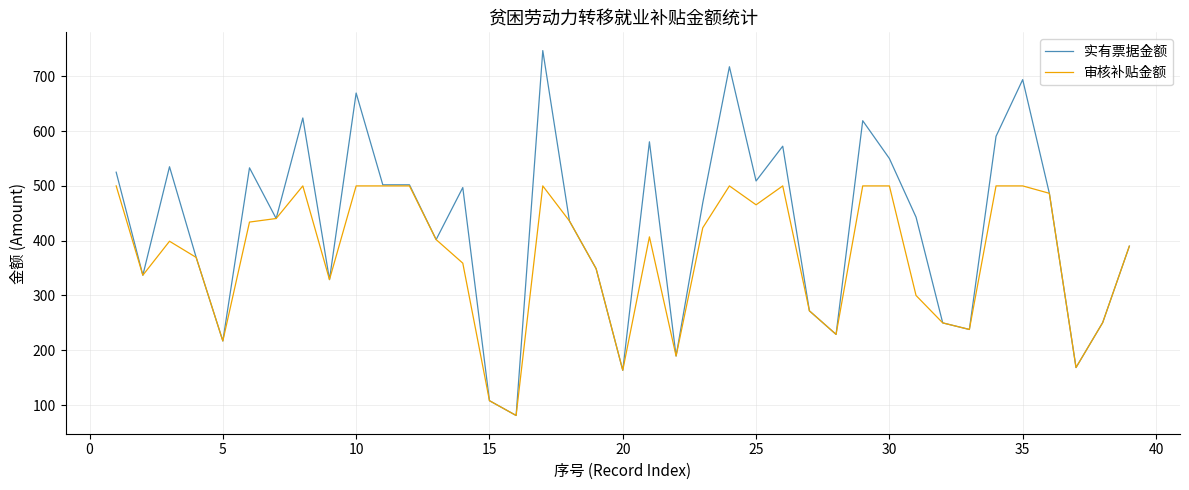

How many lines are shown in the chart?

2